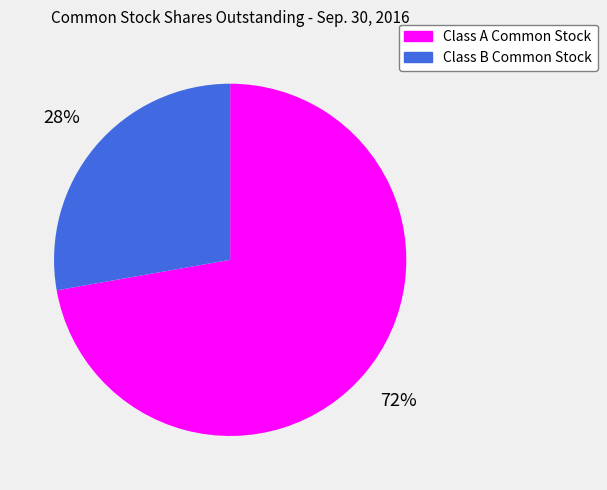

Is there any slice that represents more than half of the pie?

Yes